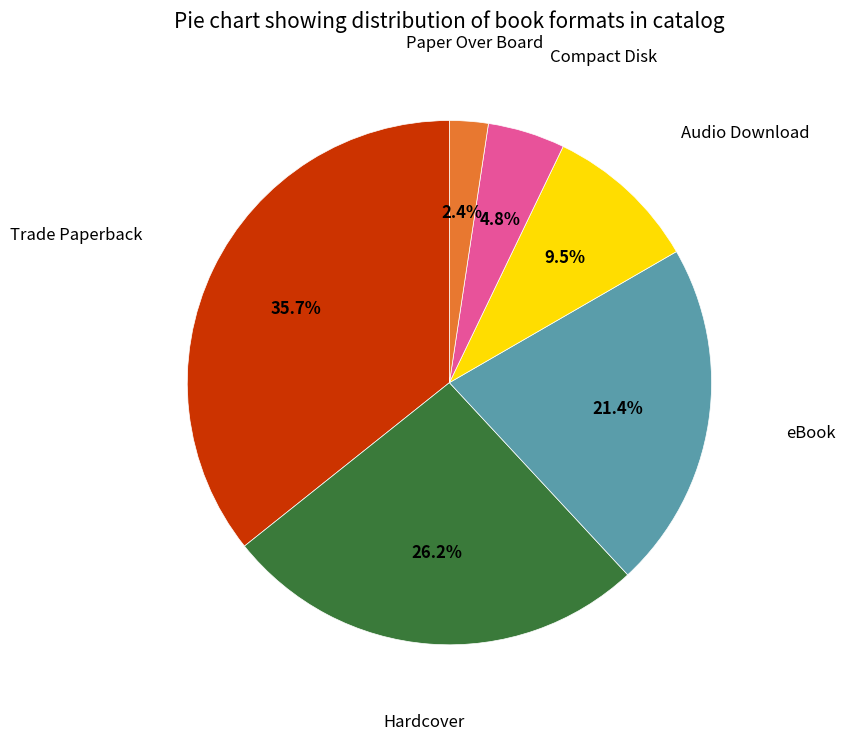

Combined, do eBook and Hardcover account for over 50%?

No